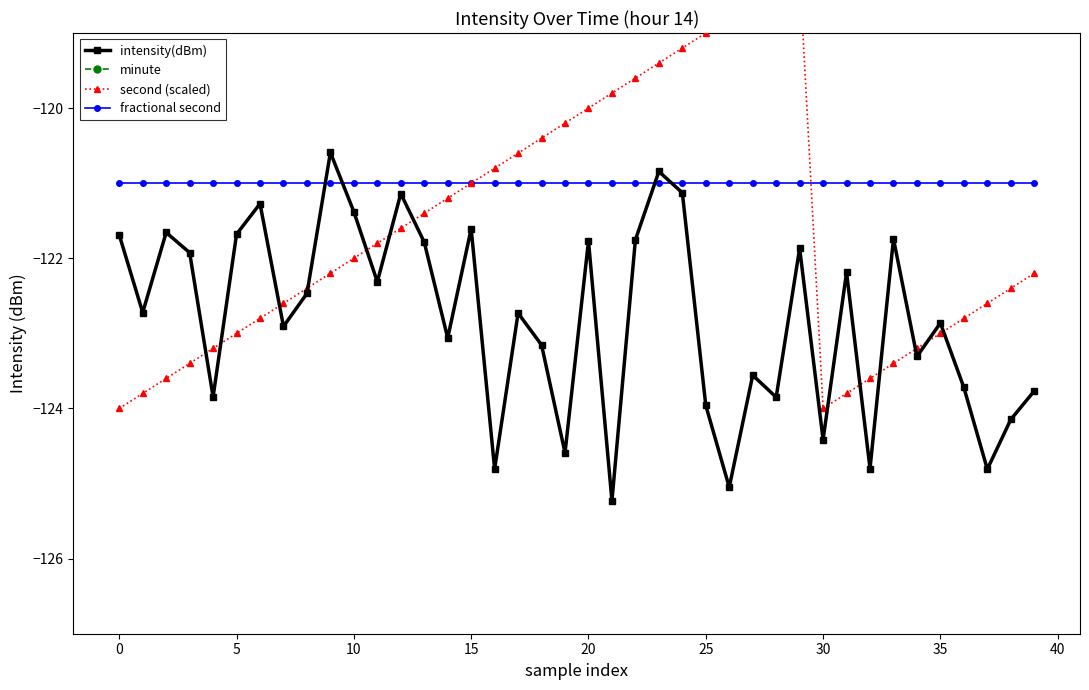

What is the value of the fractional second point at the 22nd from the left?

-121.0